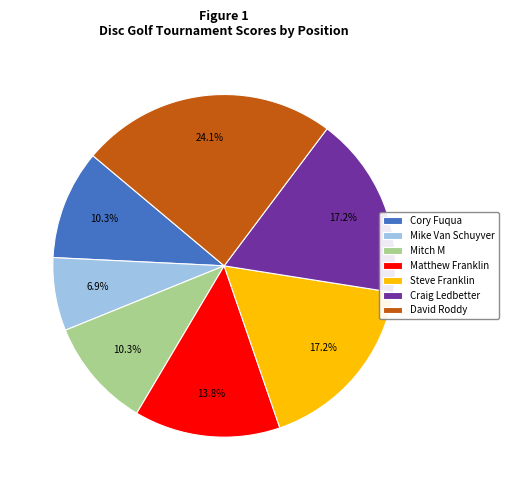

The Cory Fuqua slice represents 10% of the pie. True or false?

True